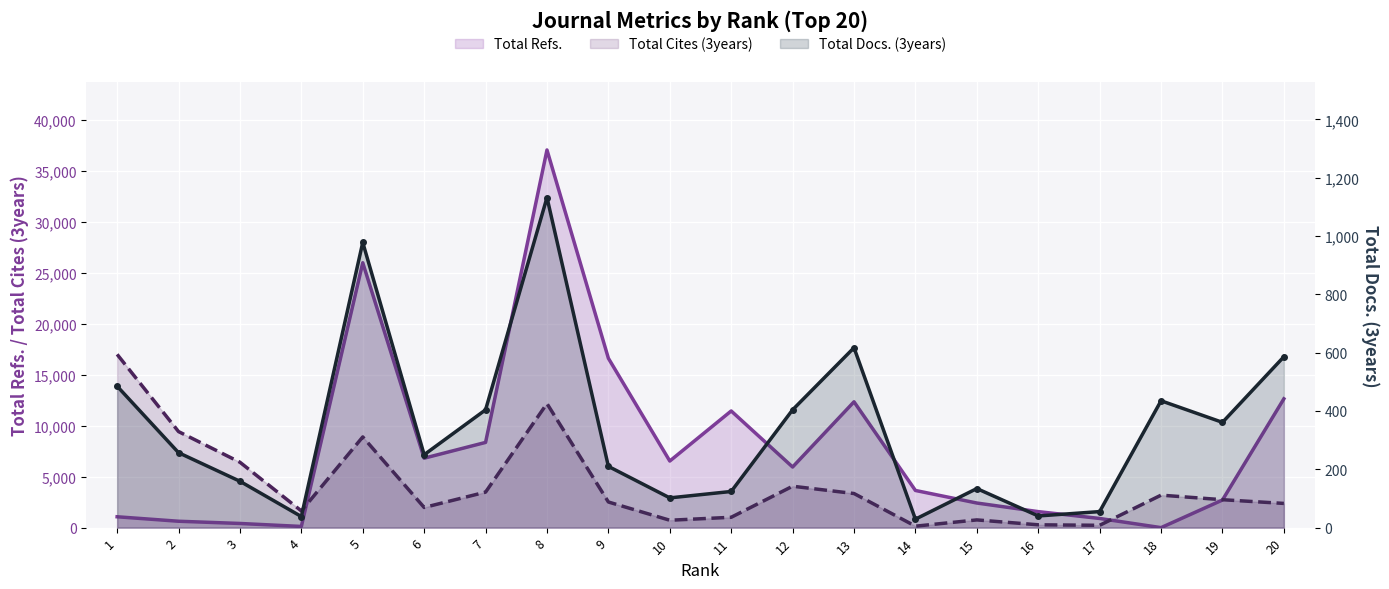

True or false: Total Docs. (3years) and Total Cites (3years) intersect in this chart.

False